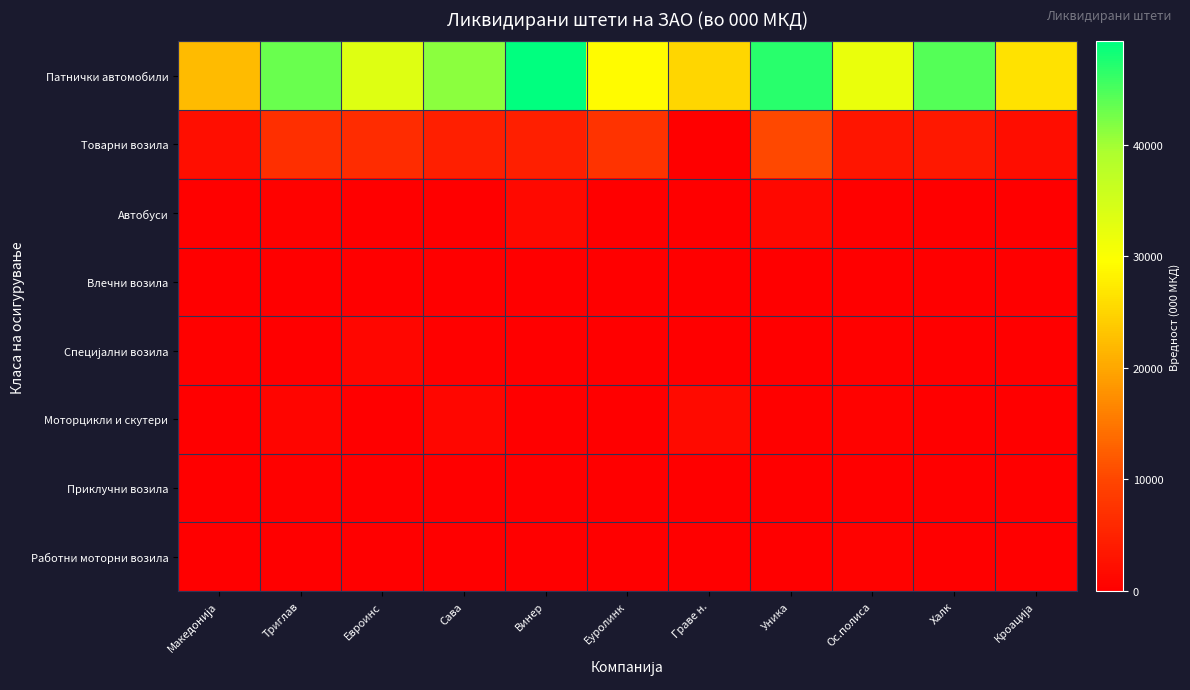

Which series has the widest spread of values?

Патнички автомобили